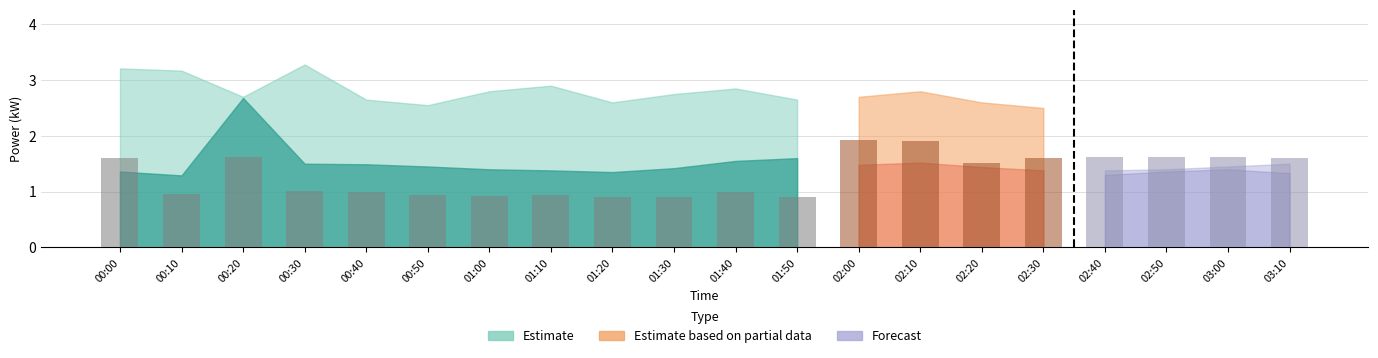

Reading right to left, transcribe all the data shown in this chart.

03:10=1.6	03:00=1.6	02:50=1.6	02:40=1.6	02:30=1.6	02:20=1.5	02:10=1.9	02:00=1.9	01:50=0.9	01:40=1.0	01:30=0.9	01:20=0.9	01:10=0.9	01:00=0.9	00:50=0.9	00:40=1.0	00:30=1.0	00:20=1.6	00:10=1.0	00:00=1.6